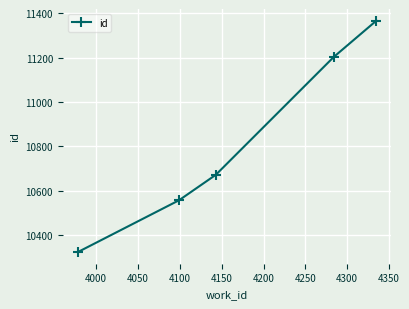

How many series are shown in this chart?

1